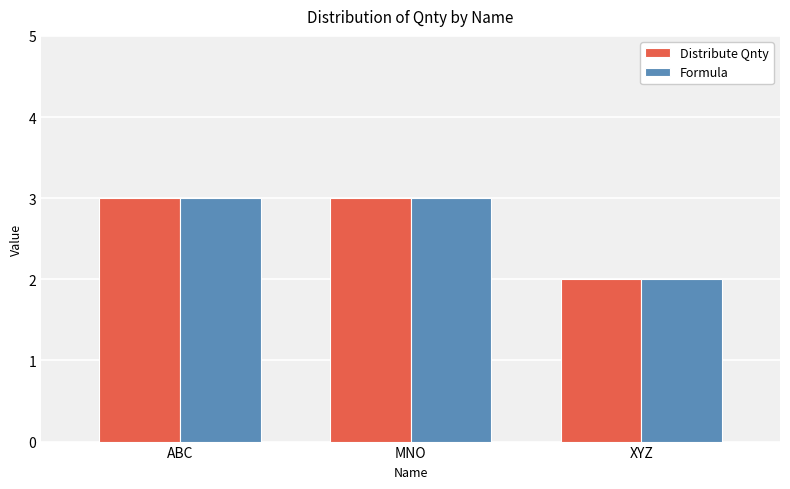

The value of Distribute Qnty at XYZ is 2. True or false?

True